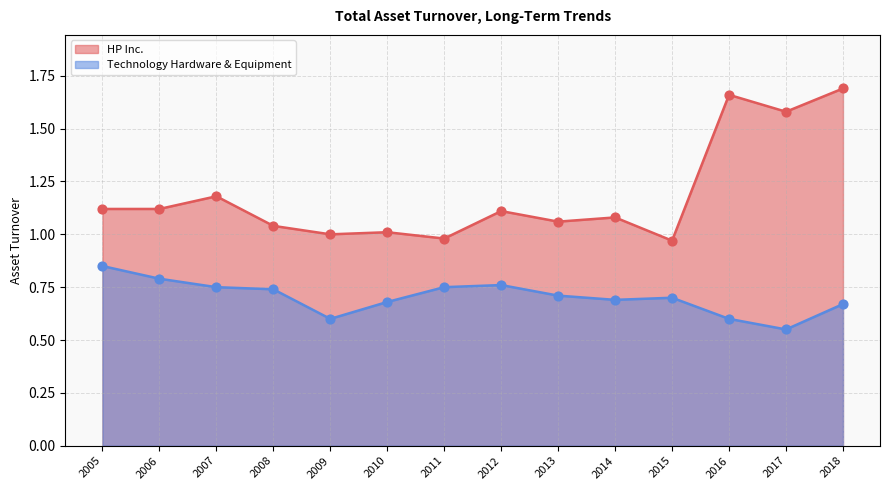

Which series reaches the minimum Y coordinate?

Technology Hardware & Equipment